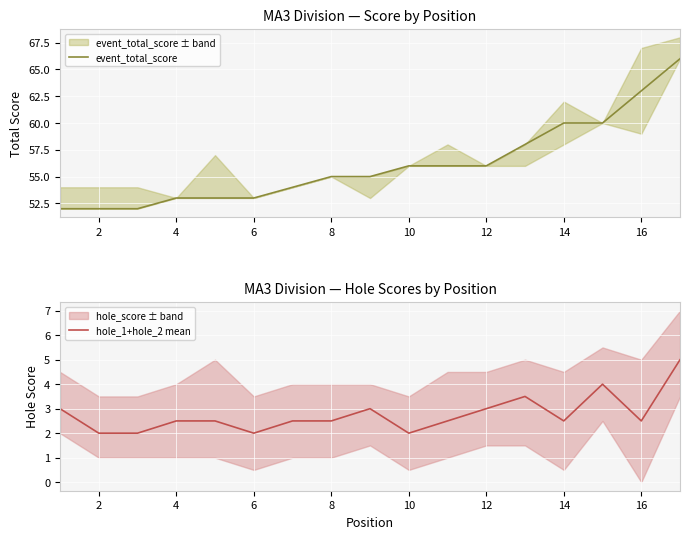

True or false: hole_1+hole_2 mean and event_total_score cross at least once.

False